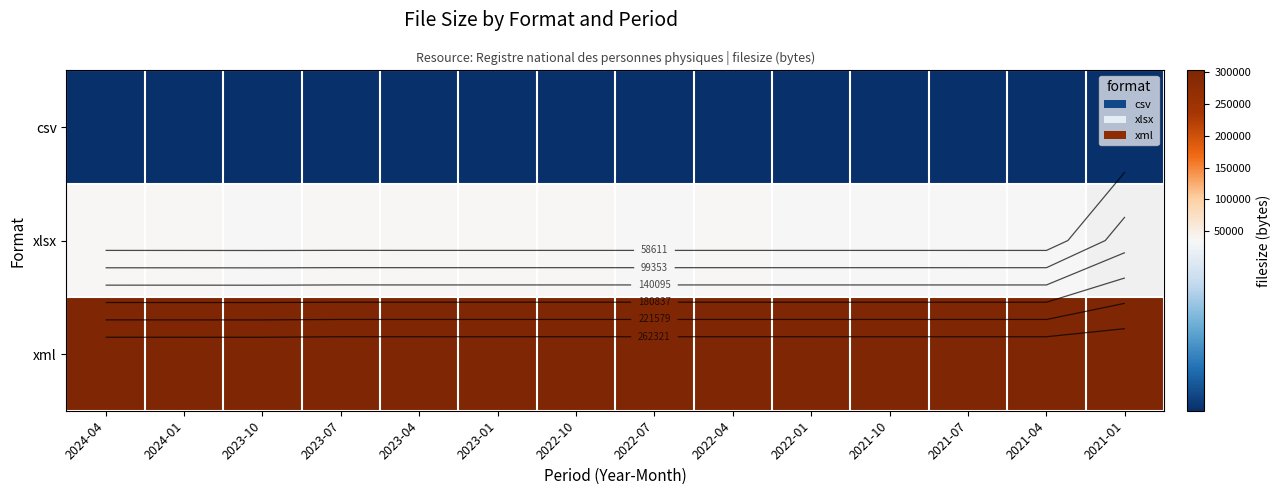

What is the sum of the xml values at 2021-10 and 2021-07?

606128.0